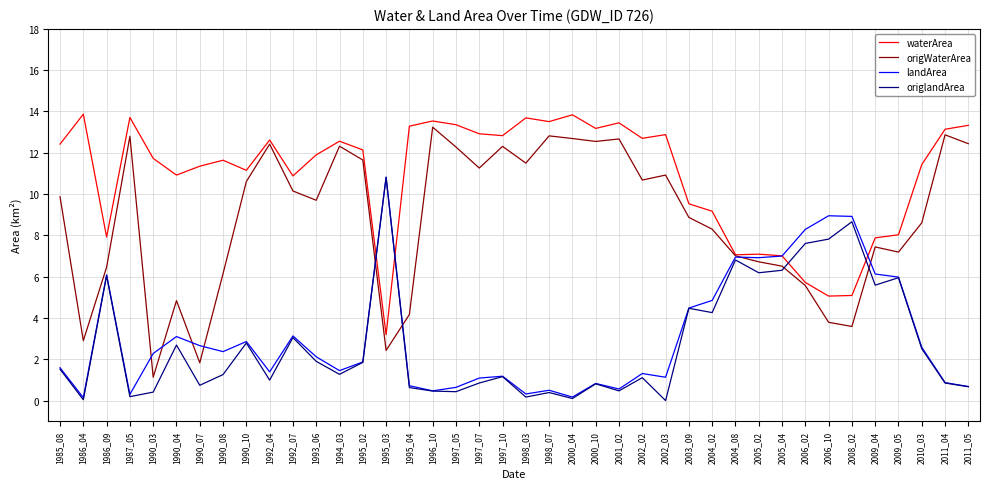

What is the maximum value shown in the chart?

13.9